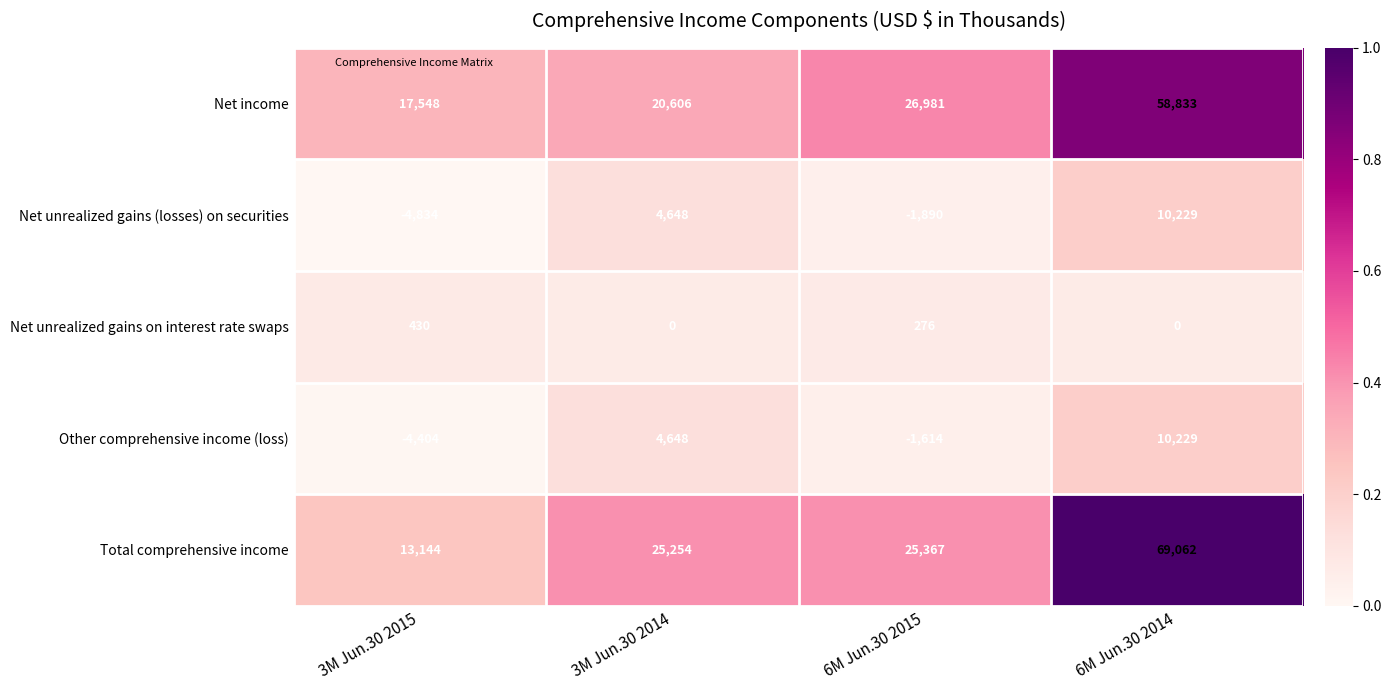

Reading left to right, what are all the values shown in this chart?

Net income: 3M Jun.30 2015=17548	3M Jun.30 2014=20606	6M Jun.30 2015=26981	6M Jun.30 2014=58833
Net unrealized gains (losses) on securities: 3M Jun.30 2015=-4834	3M Jun.30 2014=4648	6M Jun.30 2015=-1890	6M Jun.30 2014=10229
Net unrealized gains on interest rate swaps: 3M Jun.30 2015=430	3M Jun.30 2014=0	6M Jun.30 2015=276	6M Jun.30 2014=0
Other comprehensive income (loss): 3M Jun.30 2015=-4404	3M Jun.30 2014=4648	6M Jun.30 2015=-1614	6M Jun.30 2014=10229
Total comprehensive income: 3M Jun.30 2015=13144	3M Jun.30 2014=25254	6M Jun.30 2015=25367	6M Jun.30 2014=69062